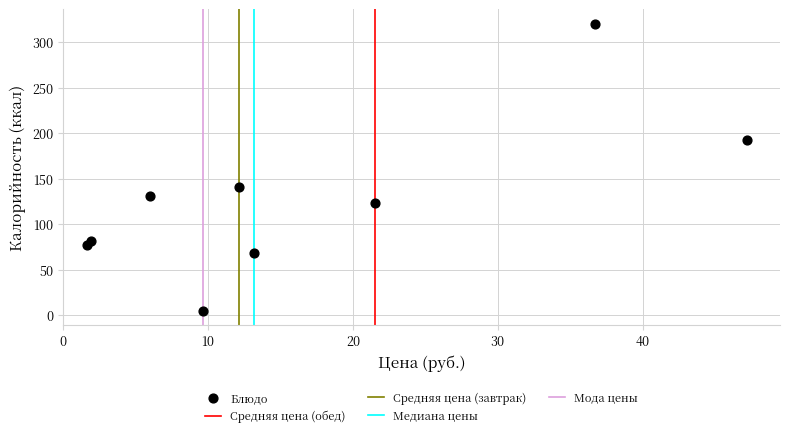

What Y value in the scatter plot is closest to 162?

141